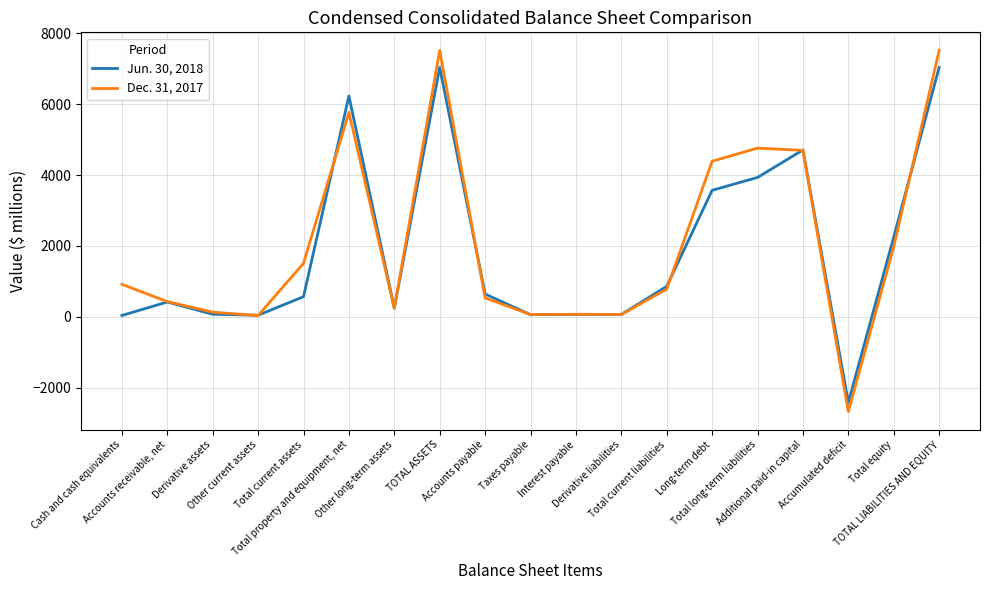

At which category does Dec. 31, 2017 reach its first local valley?

Other current assets